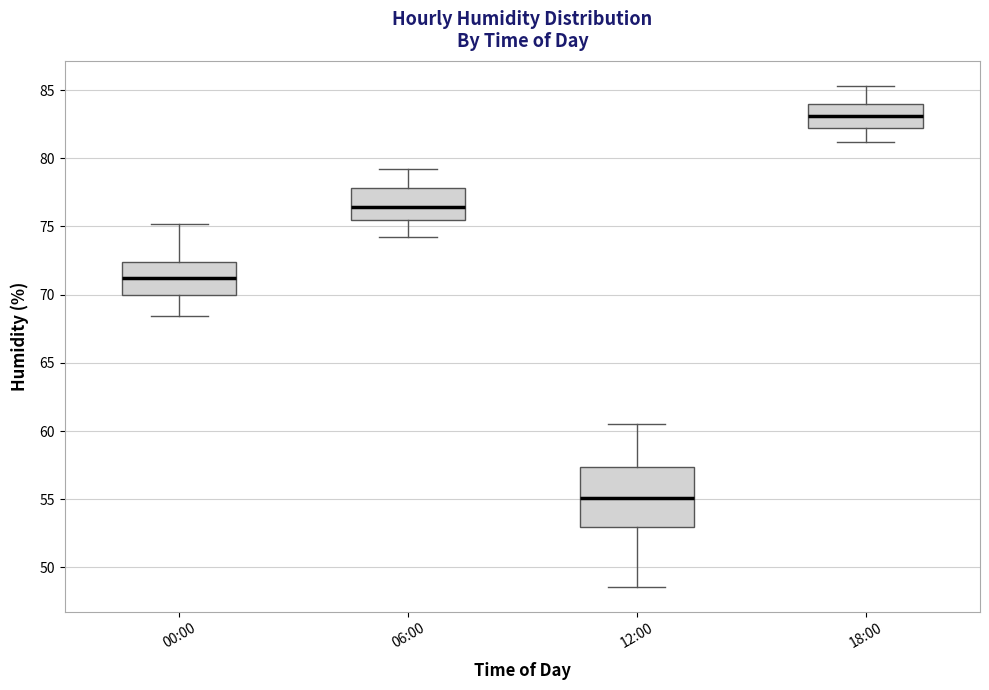

Reading left to right, transcribe this box plot: for each box, give where its median line is, the range the box spans, and where its two whiskers end, as read against the y-axis. The values are not printed on the chart, so give them approximately, as read against the axis.

00:00: median 71.0, box 70.0 to 72.5, whiskers 68.5 to 75.0
06:00: median 76.5, box 75.5 to 78.0, whiskers 74.0 to 79.0
12:00: median 55.0, box 53.0 to 57.5, whiskers 48.5 to 60.5
18:00: median 83.0, box 82.0 to 84.0, whiskers 81.0 to 85.5